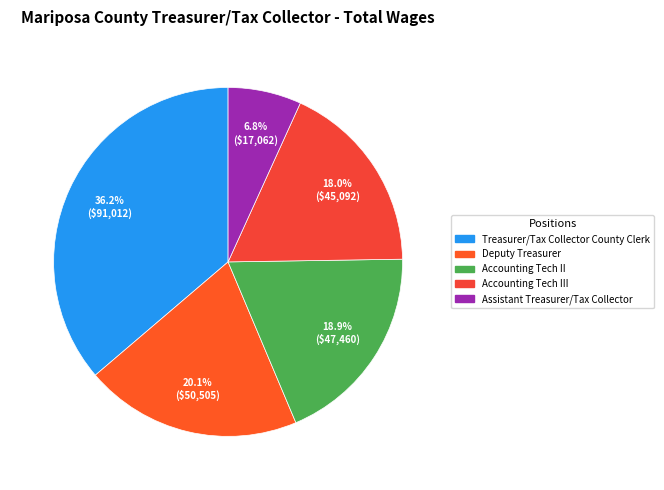

What is the largest slice in the pie chart?

Treasurer/Tax Collector County Clerk